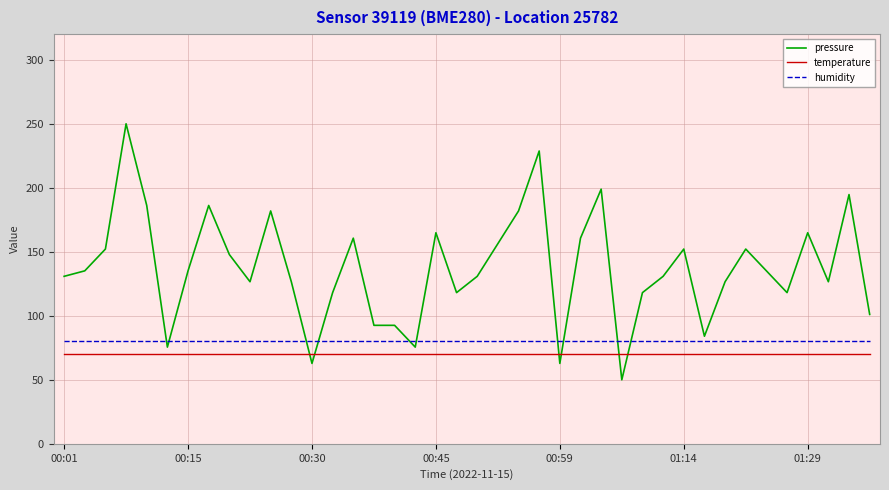

True or false: humidity and temperature intersect in this chart.

False